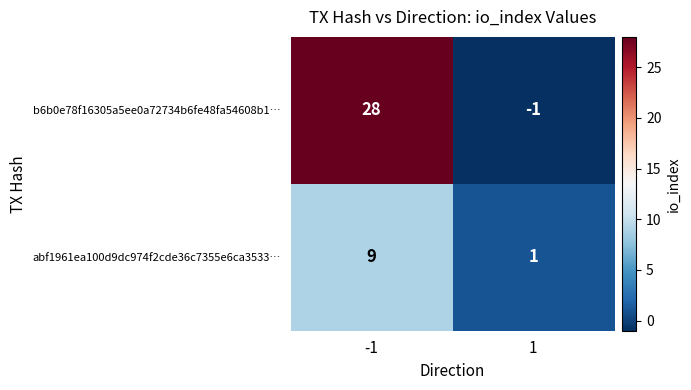

Rank the series by their average value, from lowest to highest.

abf1961ea100d9dc974f2cde36c7355e6ca3533…, b6b0e78f16305a5ee0a72734b6fe48fa54608b1…